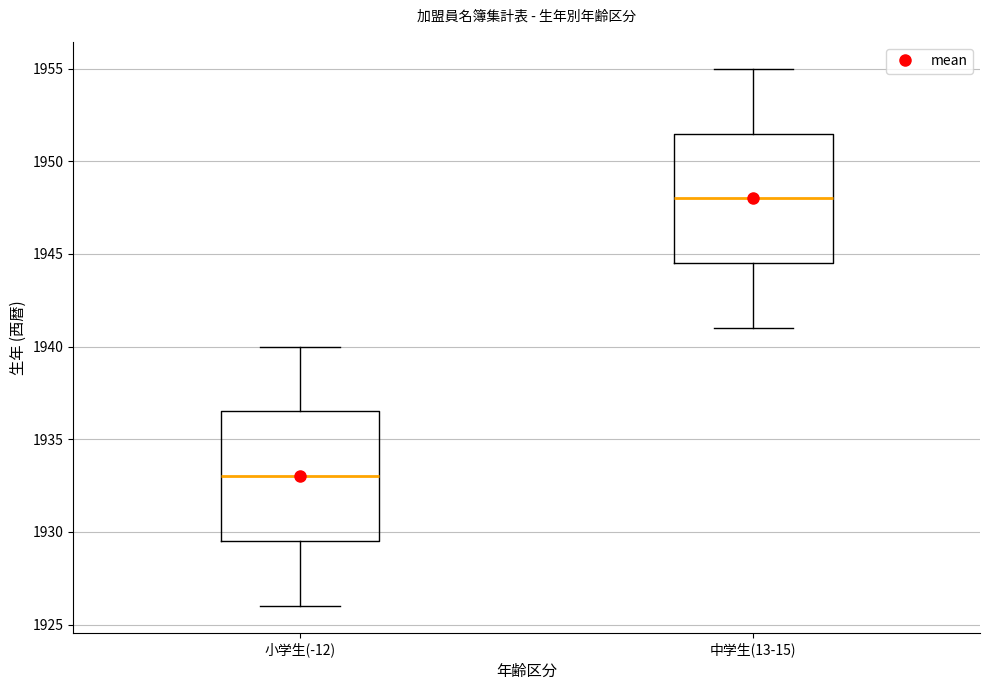

Reading left to right, read every box against the y-axis: the position of its median line, the range the box covers, and the ends of its whiskers. The values are not printed on the chart, so give them approximately, as read against the axis.

小学生(-12): median 1933.0, box 1929.5 to 1936.5, whiskers 1926.0 to 1940.0
中学生(13-15): median 1948.0, box 1944.5 to 1951.5, whiskers 1941.0 to 1955.0